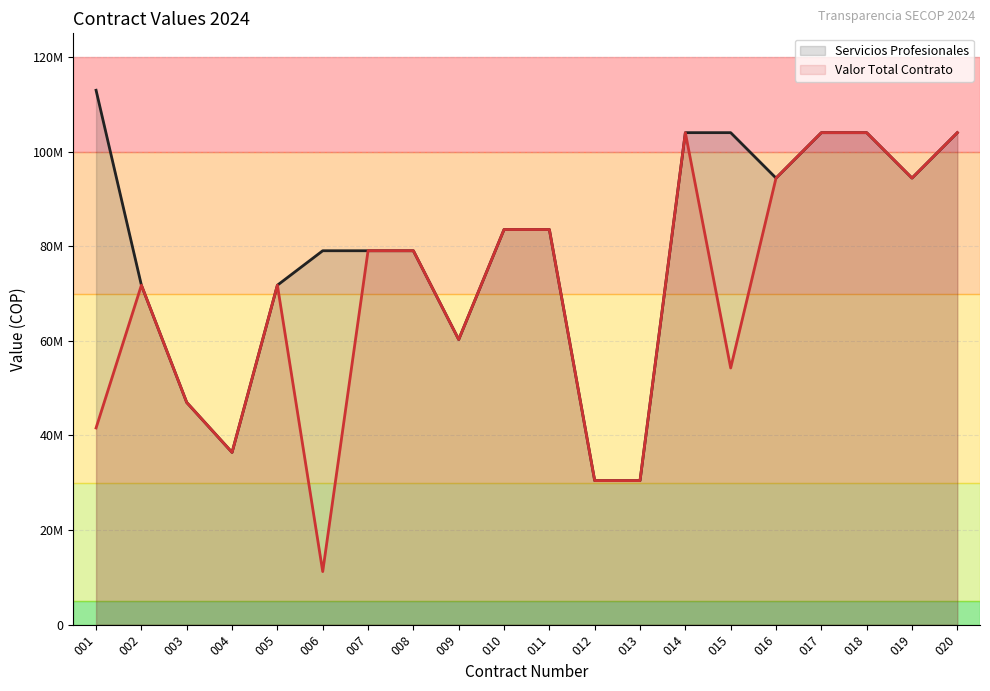

What is the difference between the maximum and minimum values in the Valor Total Contrato series?

92777804